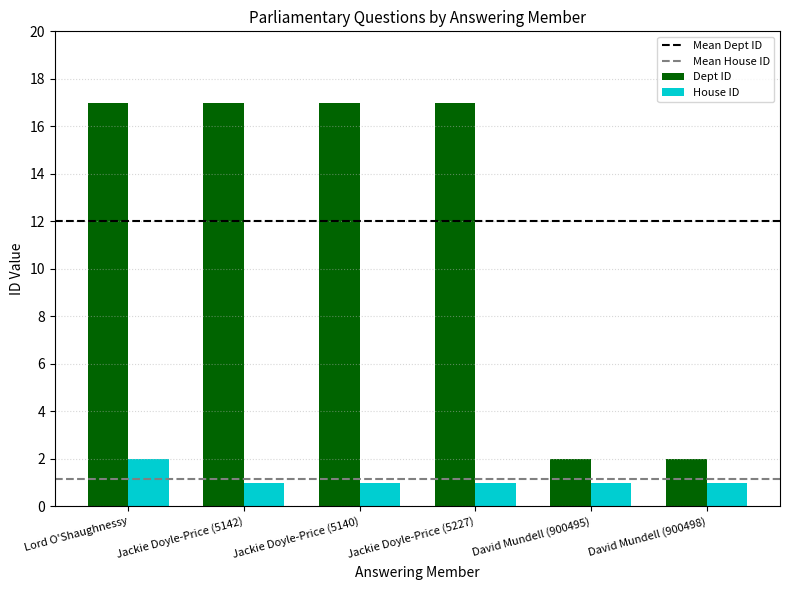

What is the difference between the maximum and minimum values in the House ID series?

1